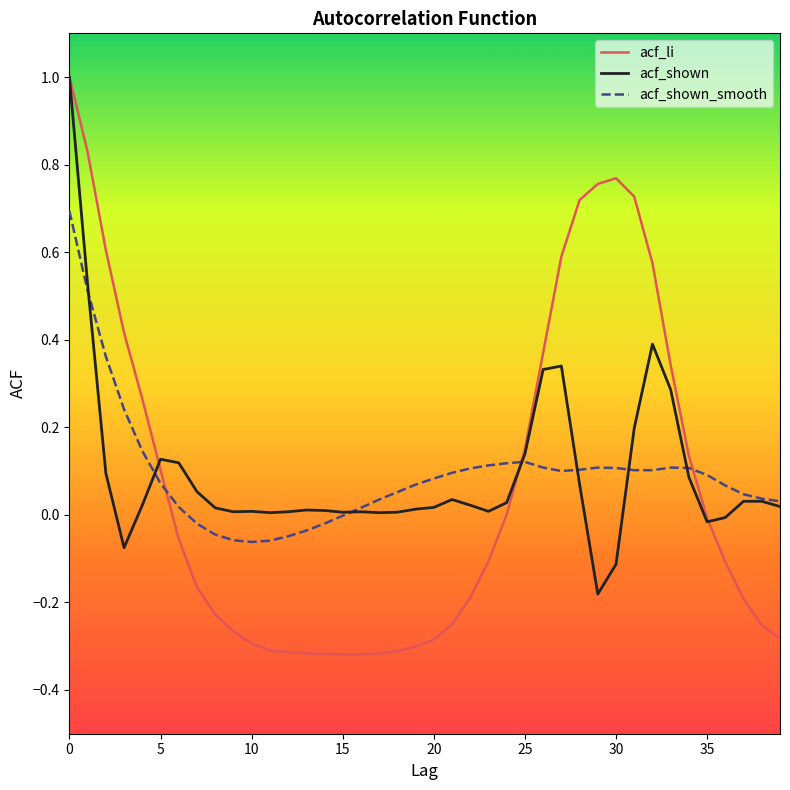

What is the greatest value displayed?

1.0